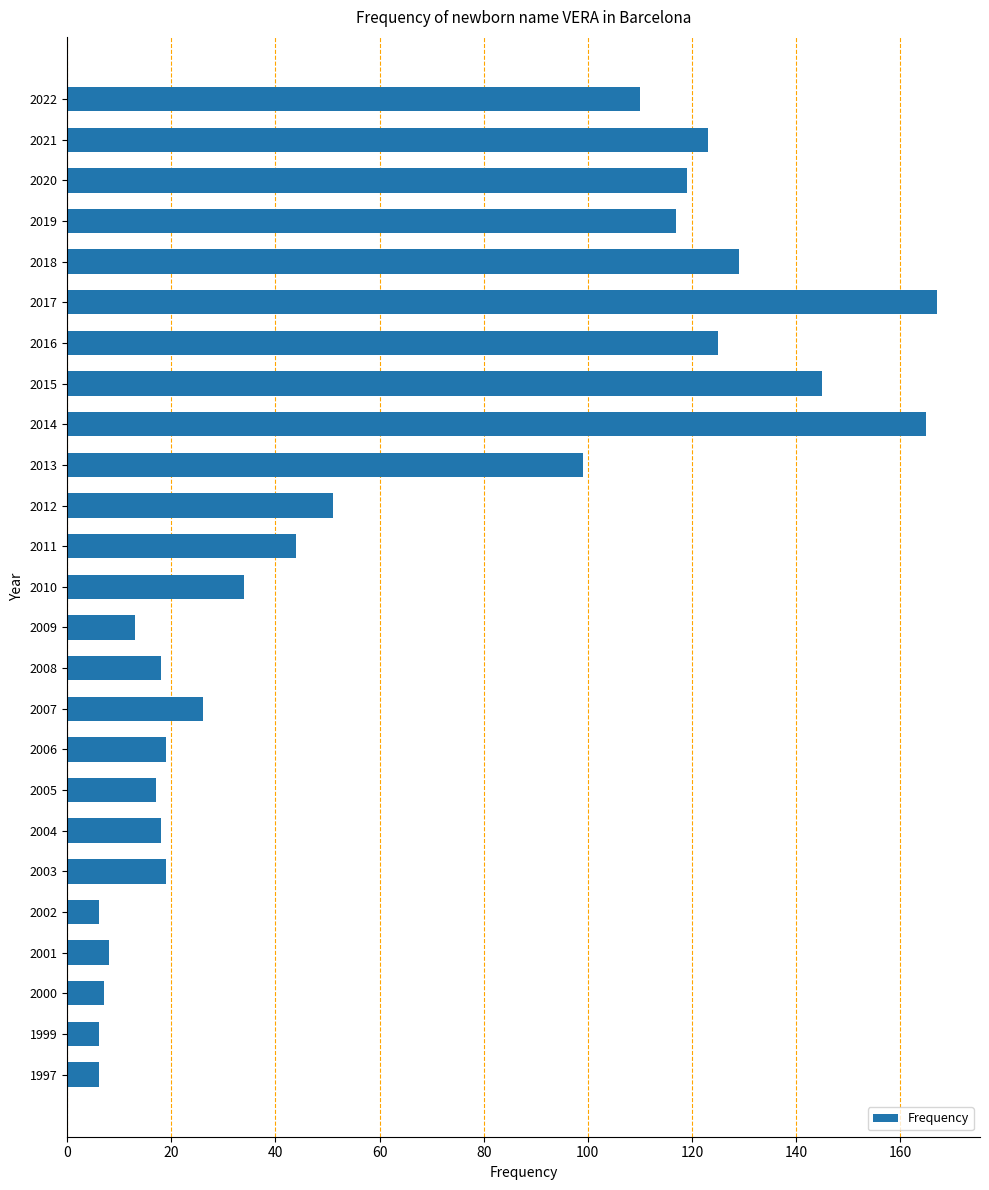

How many series are shown in this chart?

1